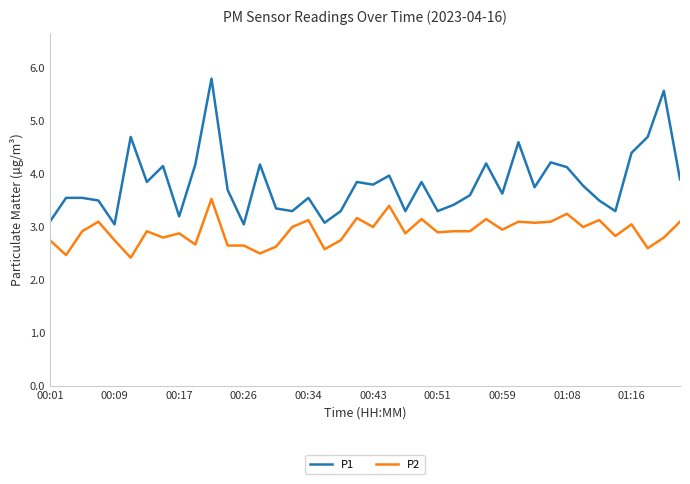

List the series in order of their overall mean, lowest first.

P2, P1